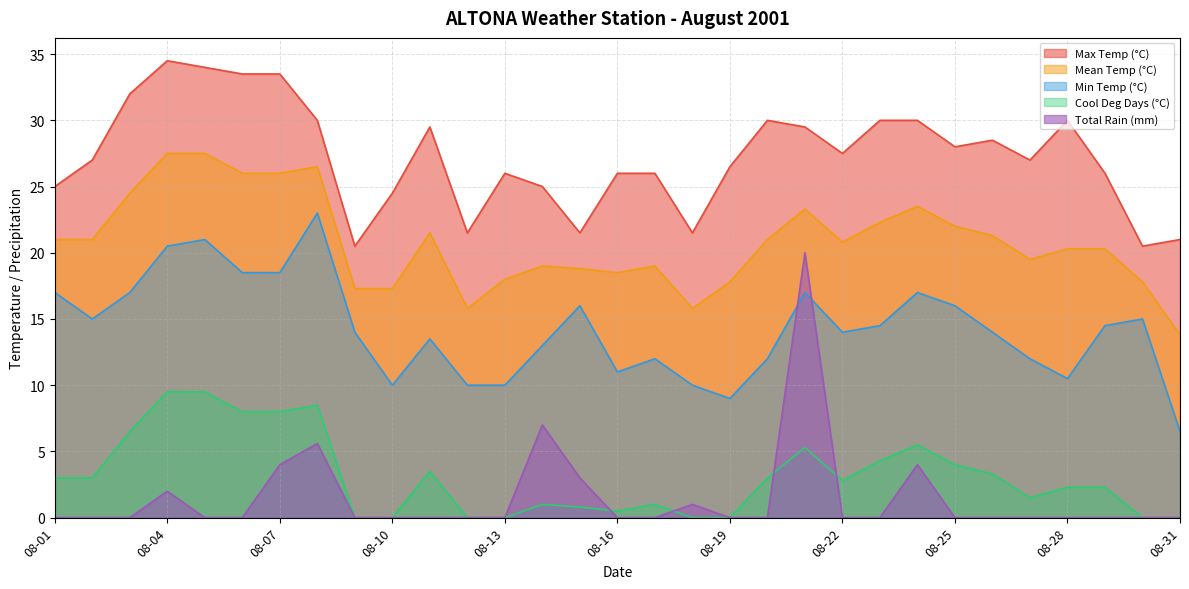

What is the difference between the highest and lowest values at 08-03?

32.0